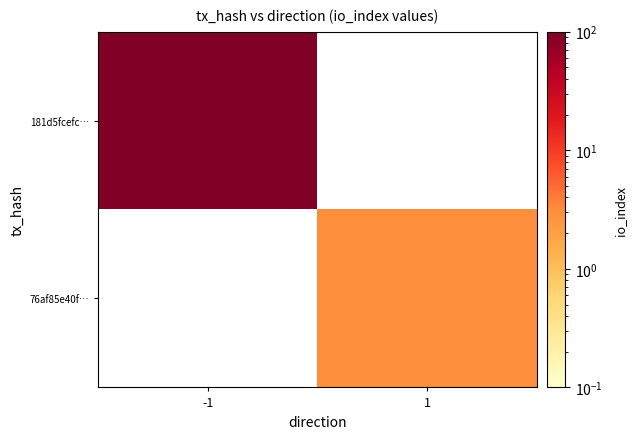

Rank the series by their average value, from lowest to highest.

181d5fcefc…, 76af85e40f…